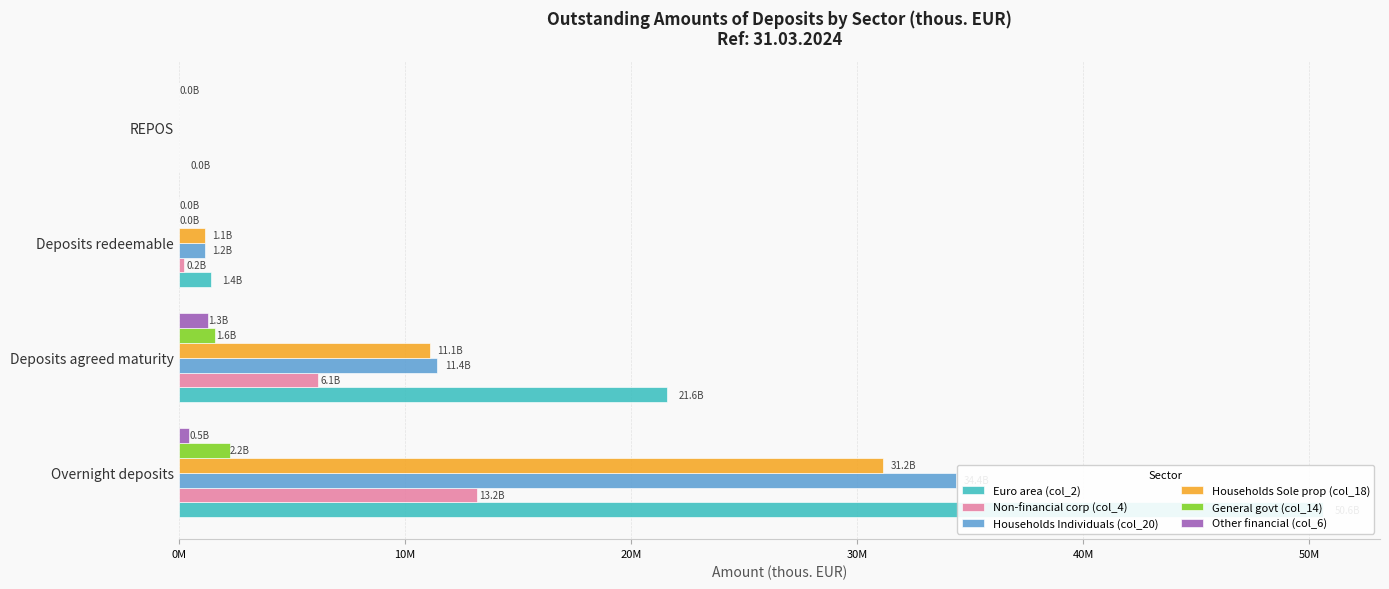

At Overnight deposits, list the series in order from smallest to largest.

Other financial (col_6), General govt (col_14), Non-financial corp (col_4), Households Sole prop (col_18), Households Individuals (col_20), Euro area (col_2)